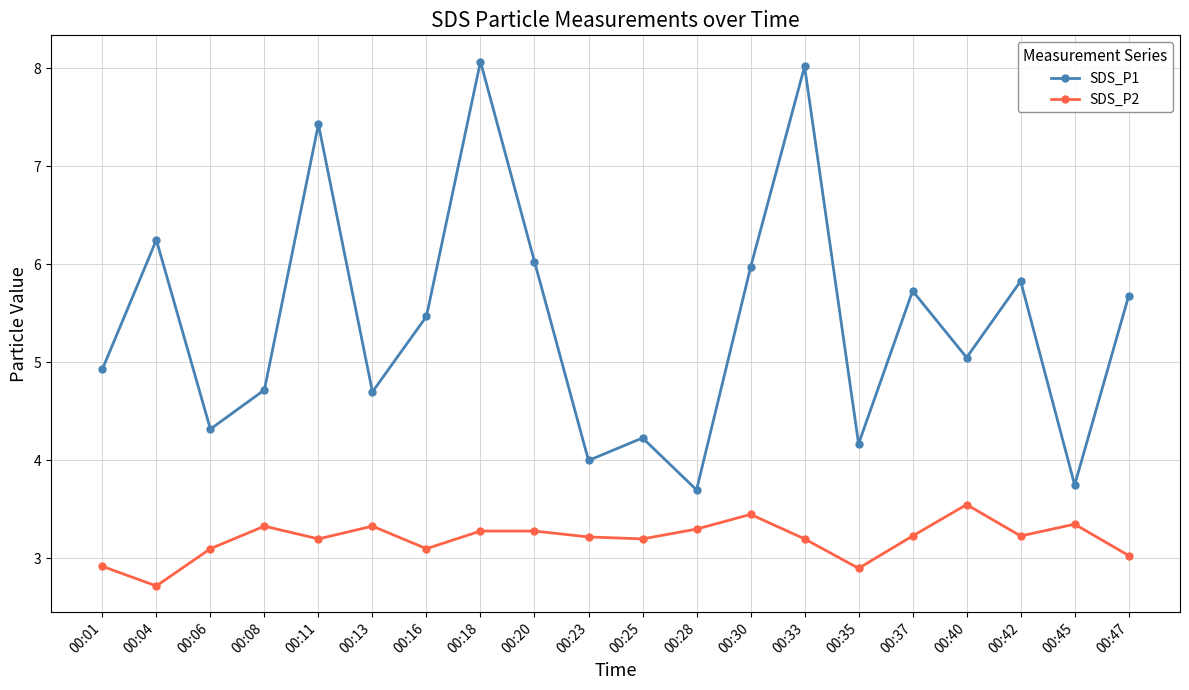

True or false: SDS_P2 has more than 2 interior local peaks.

True